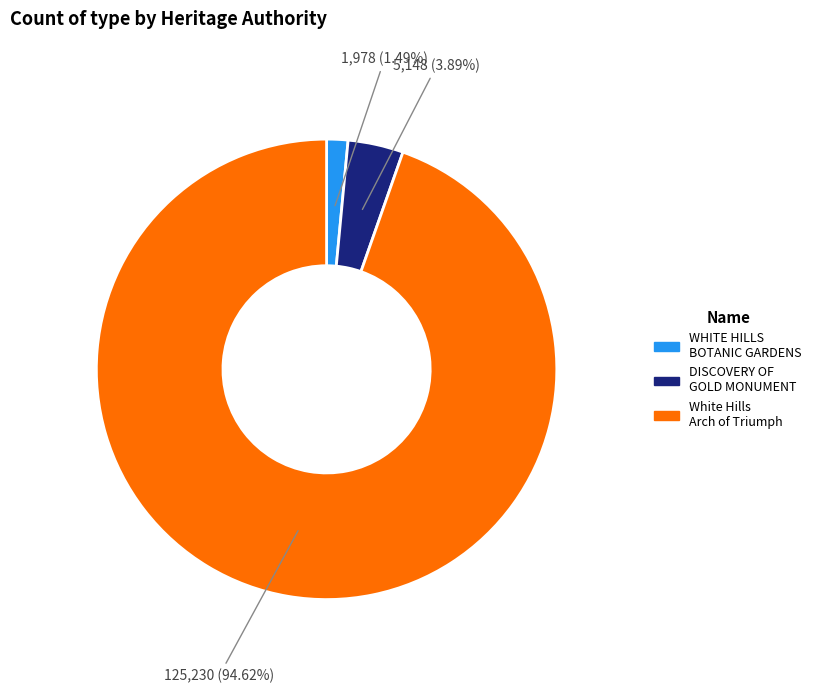

Between WHITE HILLS BOTANIC GARDENS and DISCOVERY OF GOLD MONUMENT, which is larger?

DISCOVERY OF GOLD MONUMENT